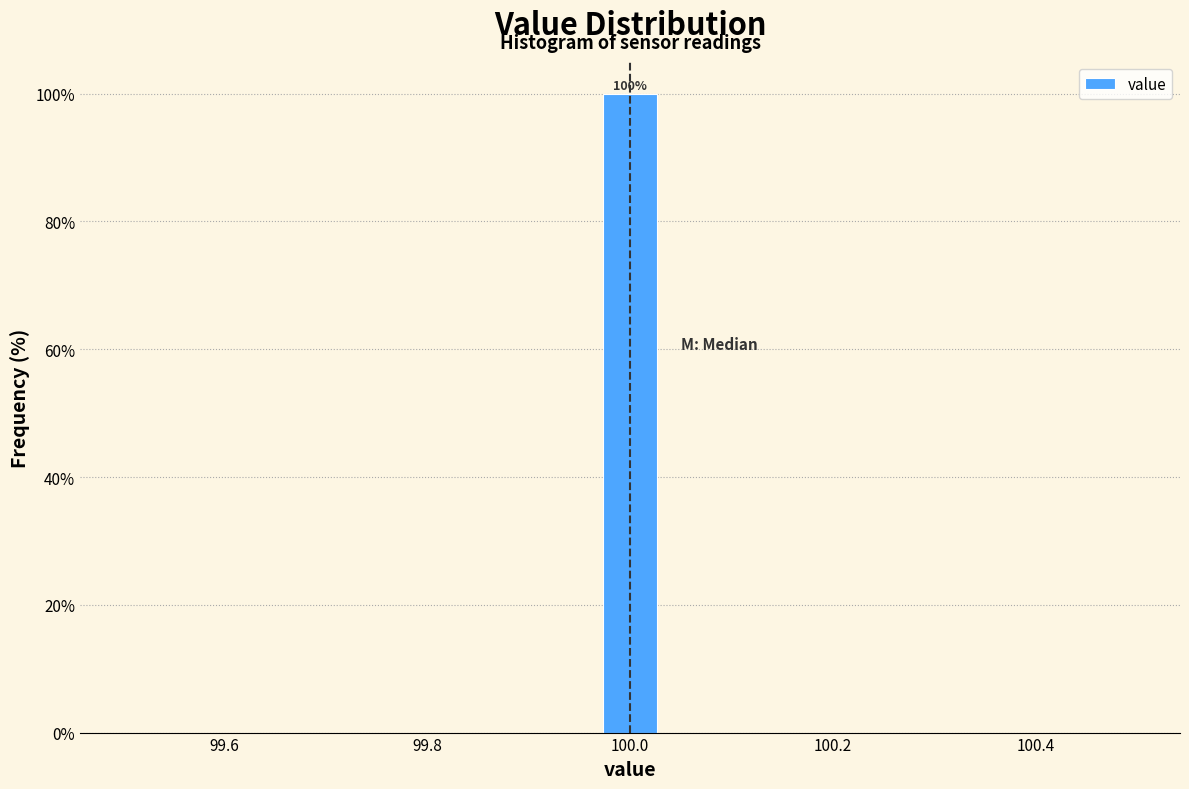

Read against the x-axis, roughly where is the centre of the tallest bar?

100.00